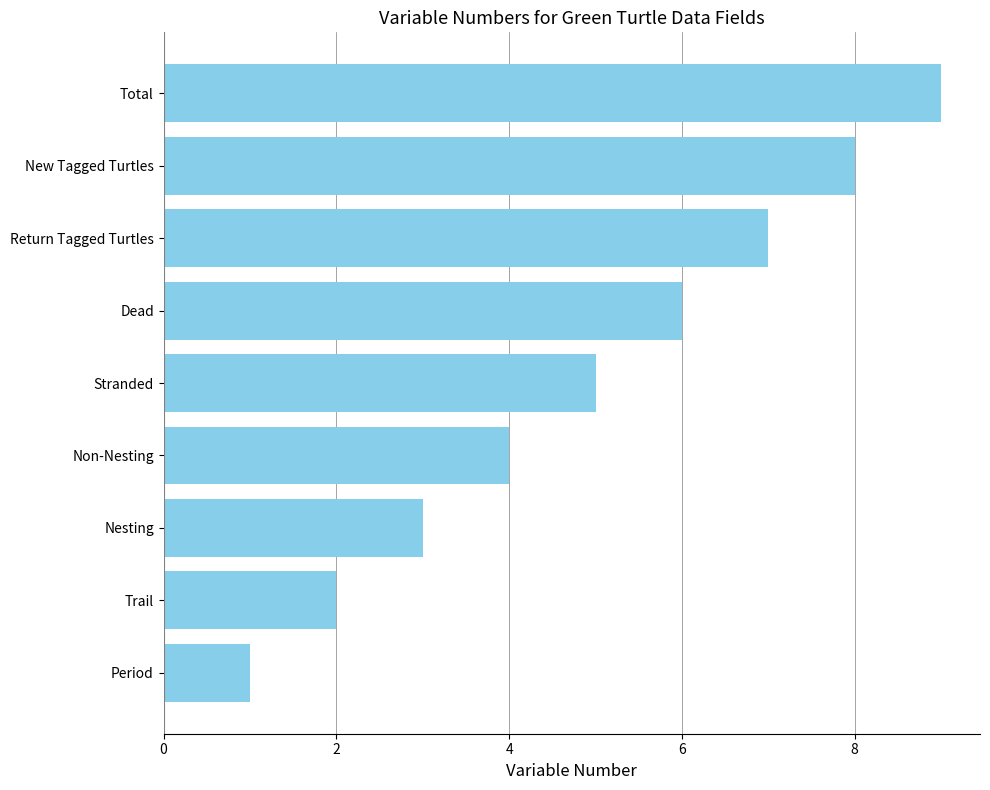

Is it true that the value at Return Tagged Turtles is 7?

True